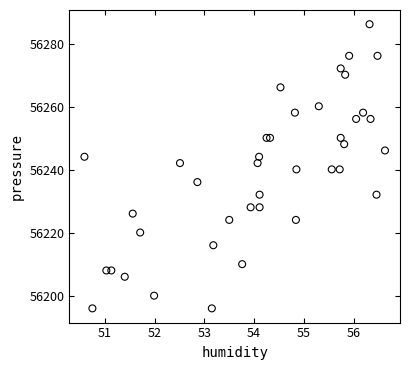

What is the range of Y values (max minus min)?

90.2